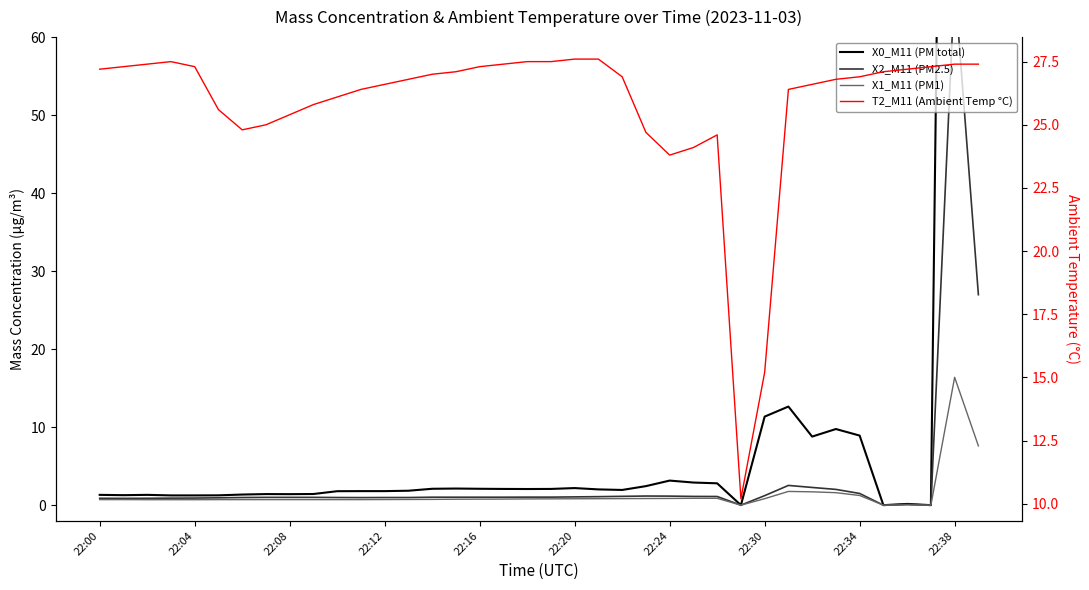

In X0_M11 (PM total), how many points are lower than both neighbors (excluding endpoints)?

8